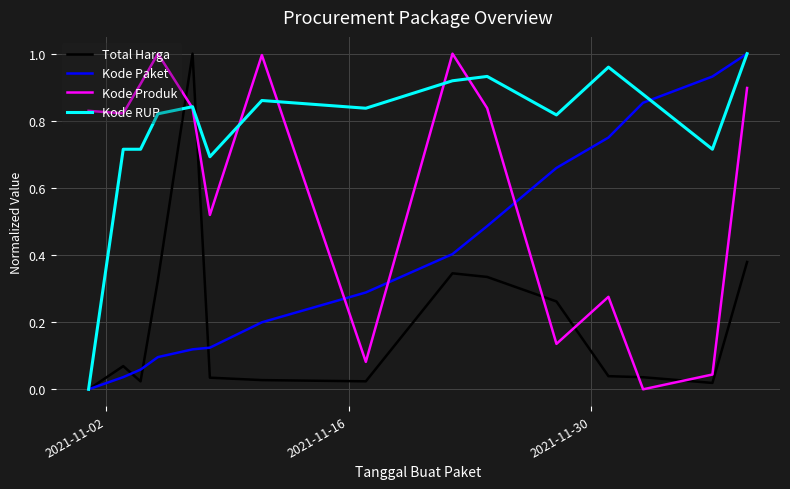

What is the sum of all Total Harga values?

2.9